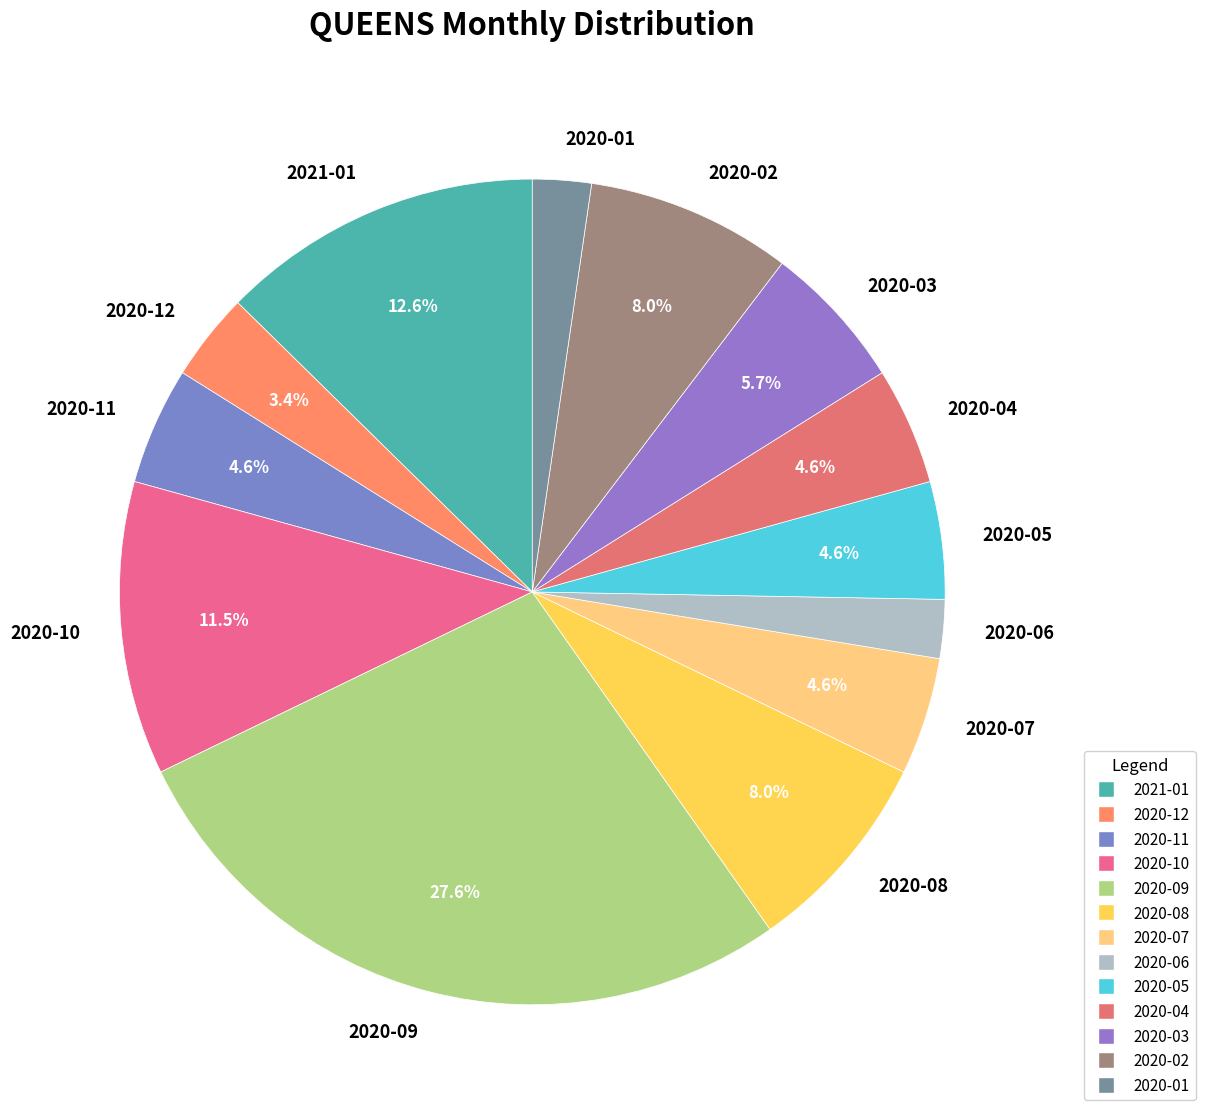

To the nearest percent, what is the difference between the 2020-06 and 2021-01 slice percentages?

10%